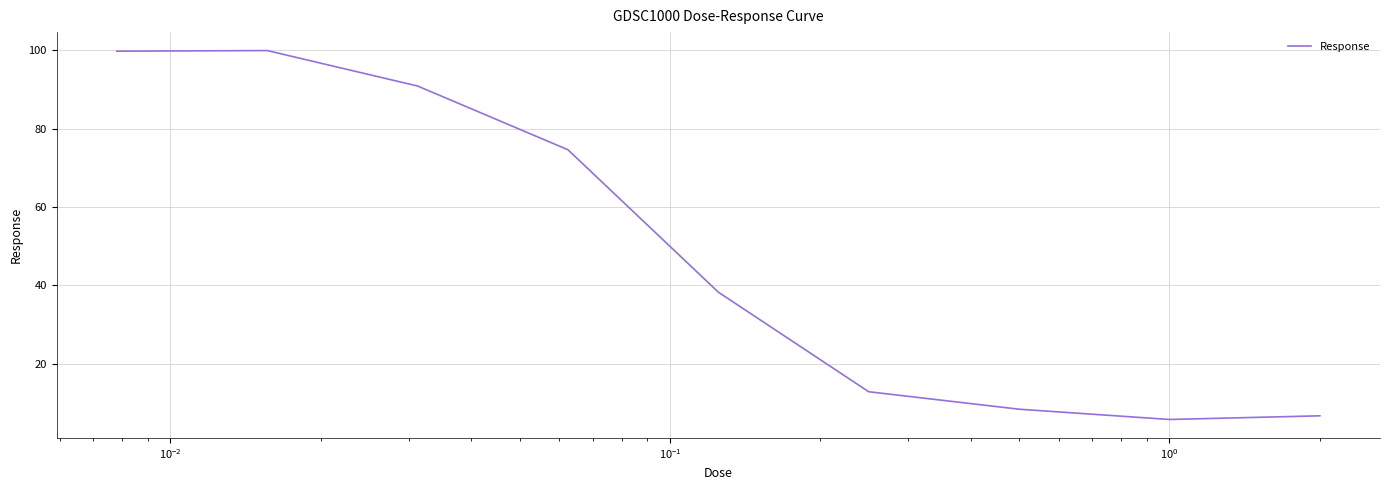

What is the greatest value displayed?

99.9